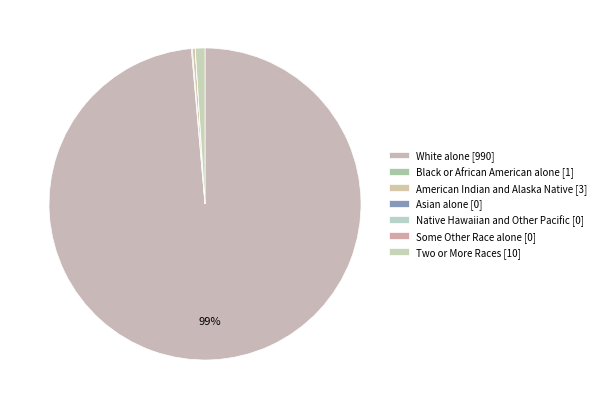

Which category has the biggest portion of the pie?

White alone